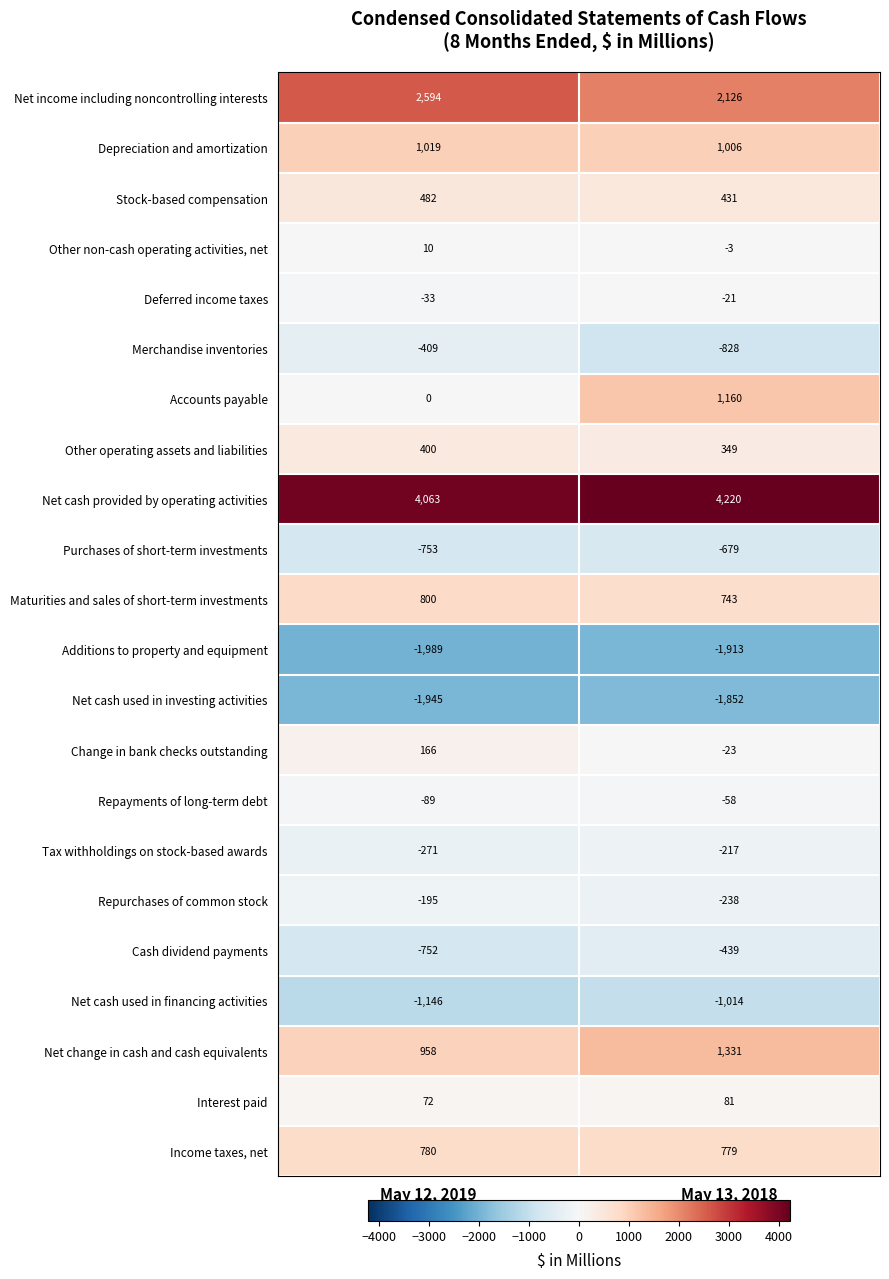

At which label is Tax withholdings on stock-based awards closest to -244?

May 12, 2019